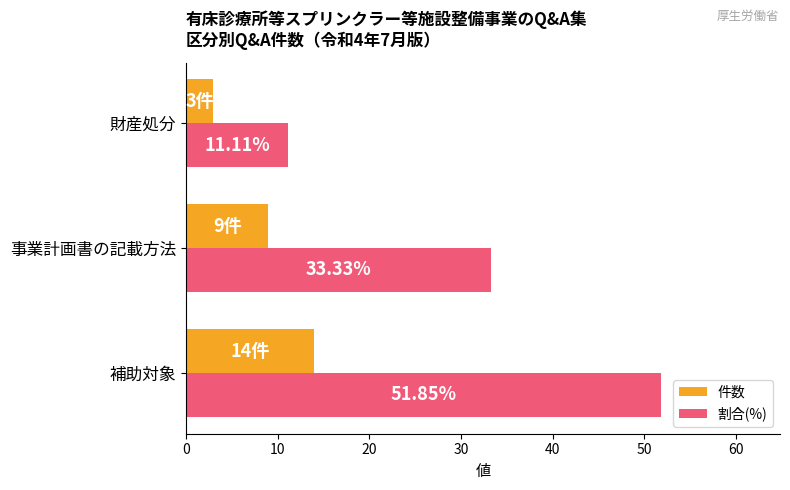

Is the value of 件数 at 事業計画書の記載方法 greater than the value of 割合(%) at 事業計画書の記載方法?

No